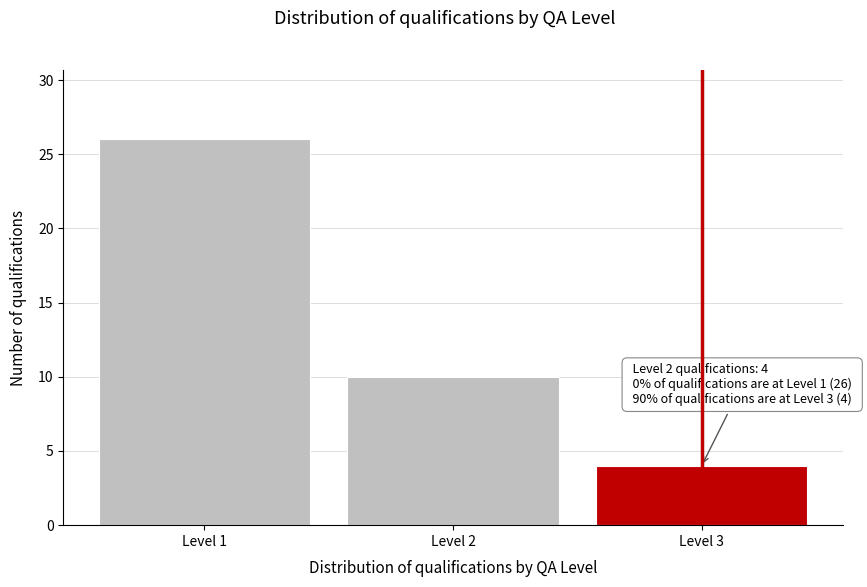

Reading right to left, extract all data points from this chart.

Level 3=4	Level 2=10	Level 1=26